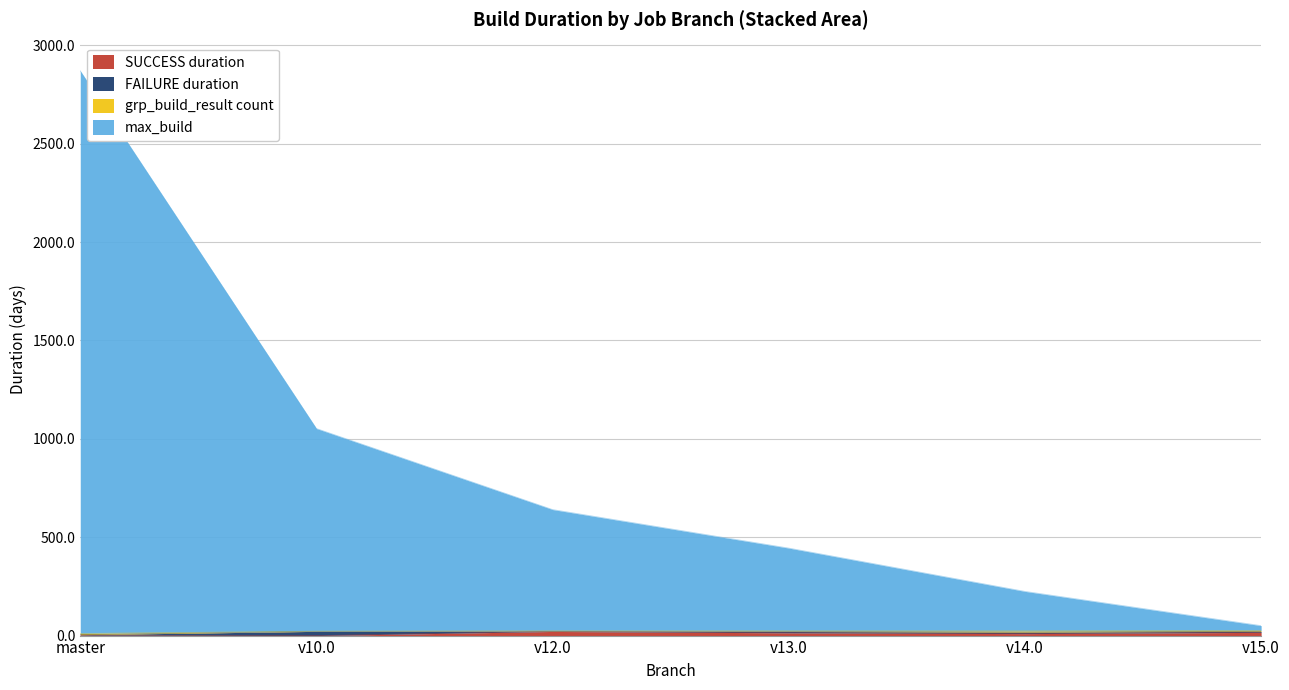

How many values in the SUCCESS duration series are below 14?

3